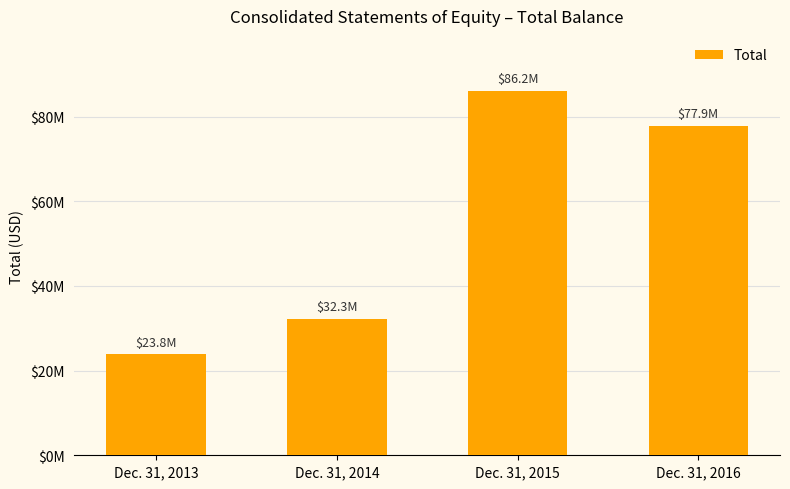

Reading left to right, list all the values displayed in this chart.

Dec. 31, 2013=23848000	Dec. 31, 2014=32272000	Dec. 31, 2015=86169000	Dec. 31, 2016=77895000